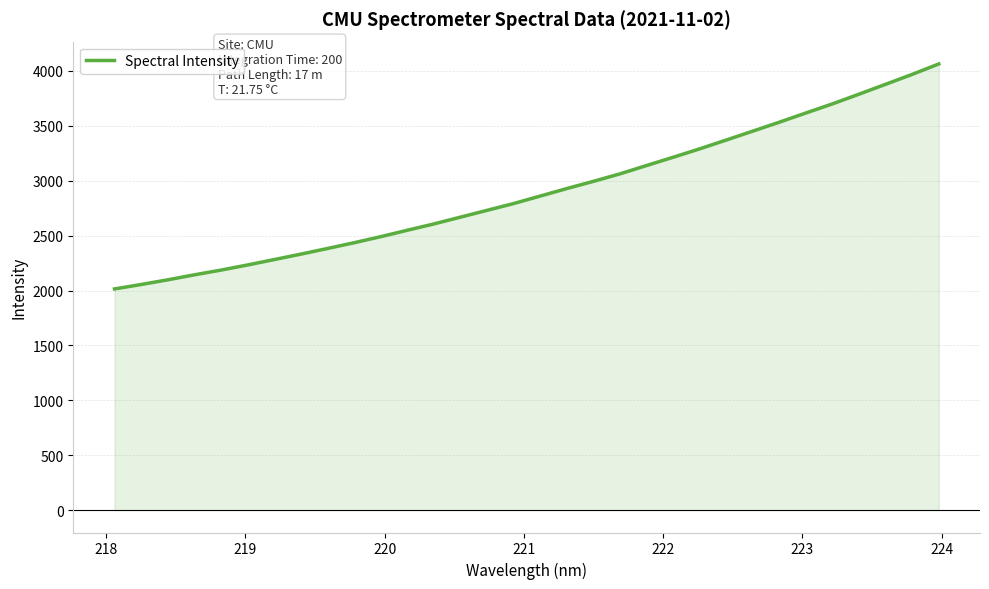

Does the chart have visible grid lines?

Yes